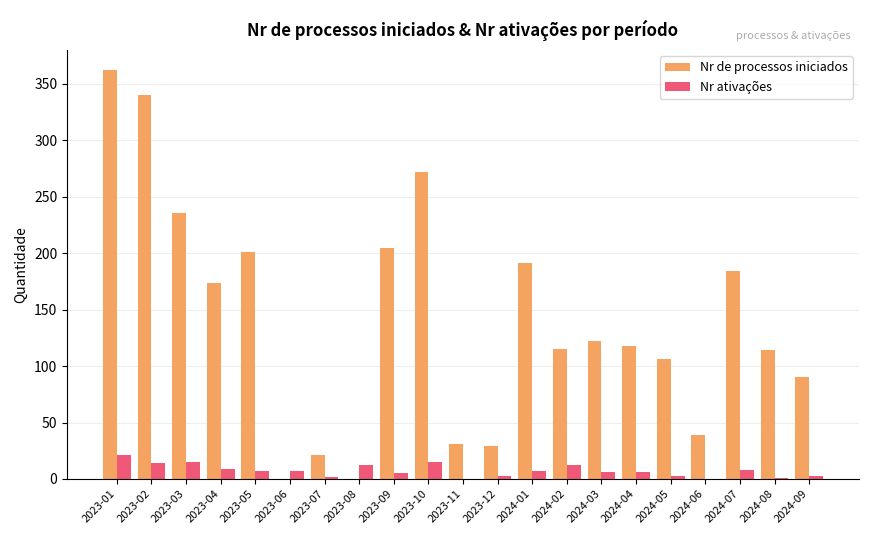

At which category is the sum across all series the highest?

2023-01